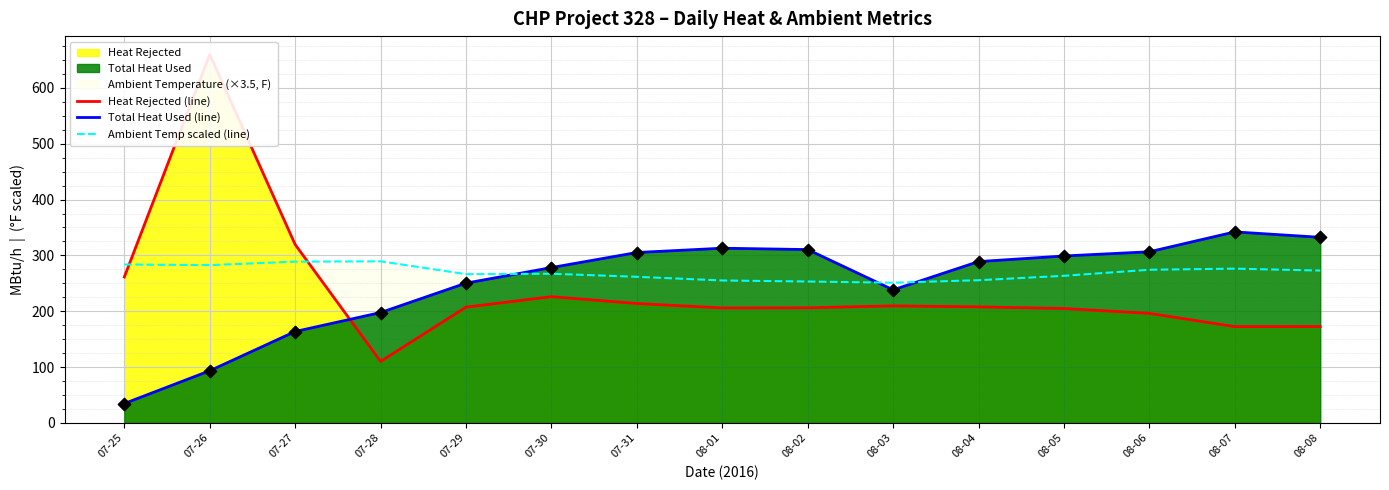

Which series reaches the maximum Y coordinate?

Heat Rejected (line)